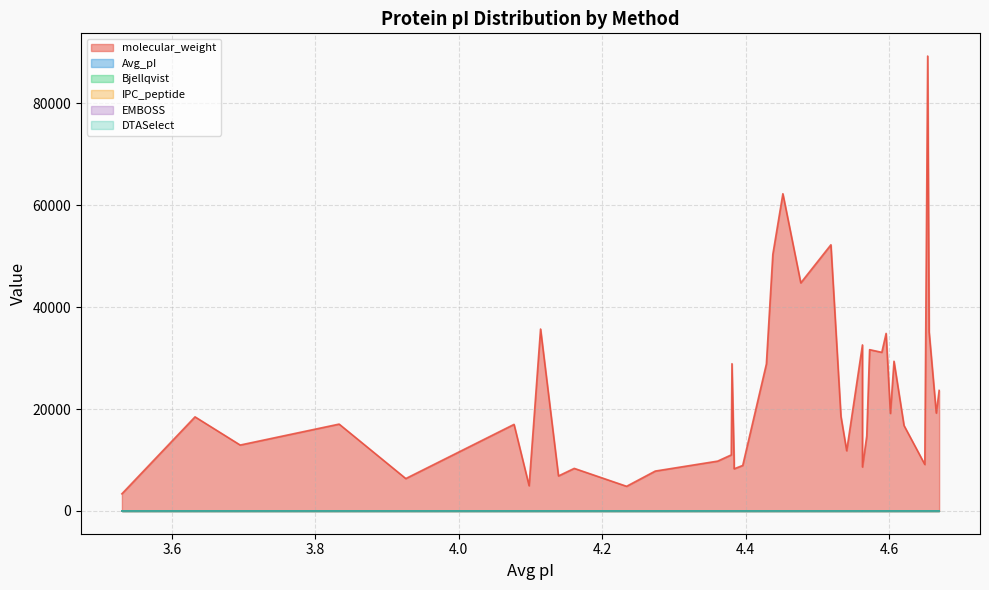

True or false: IPC_peptide has a value of 4.3 at 4.274.

True